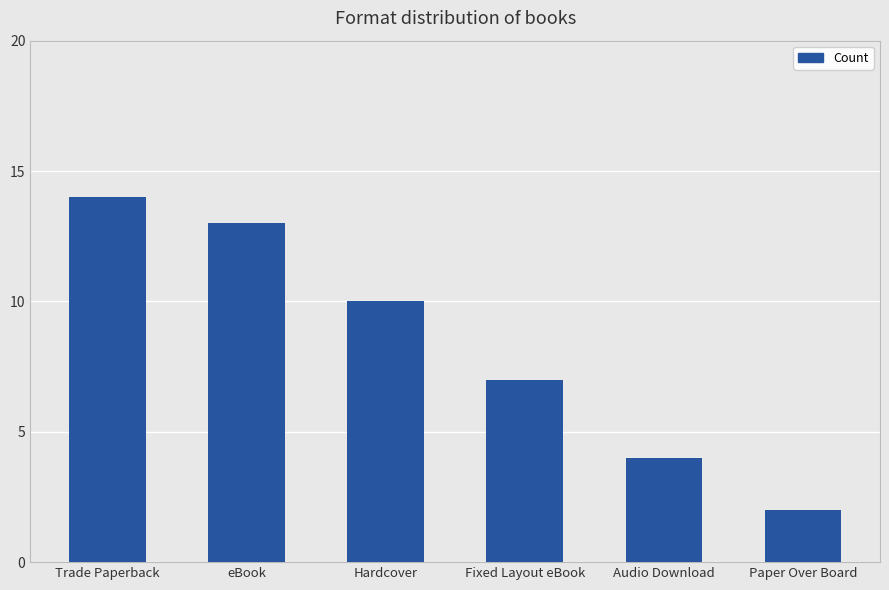

List the labels in order of value, largest first.

Trade Paperback, eBook, Hardcover, Fixed Layout eBook, Audio Download, Paper Over Board